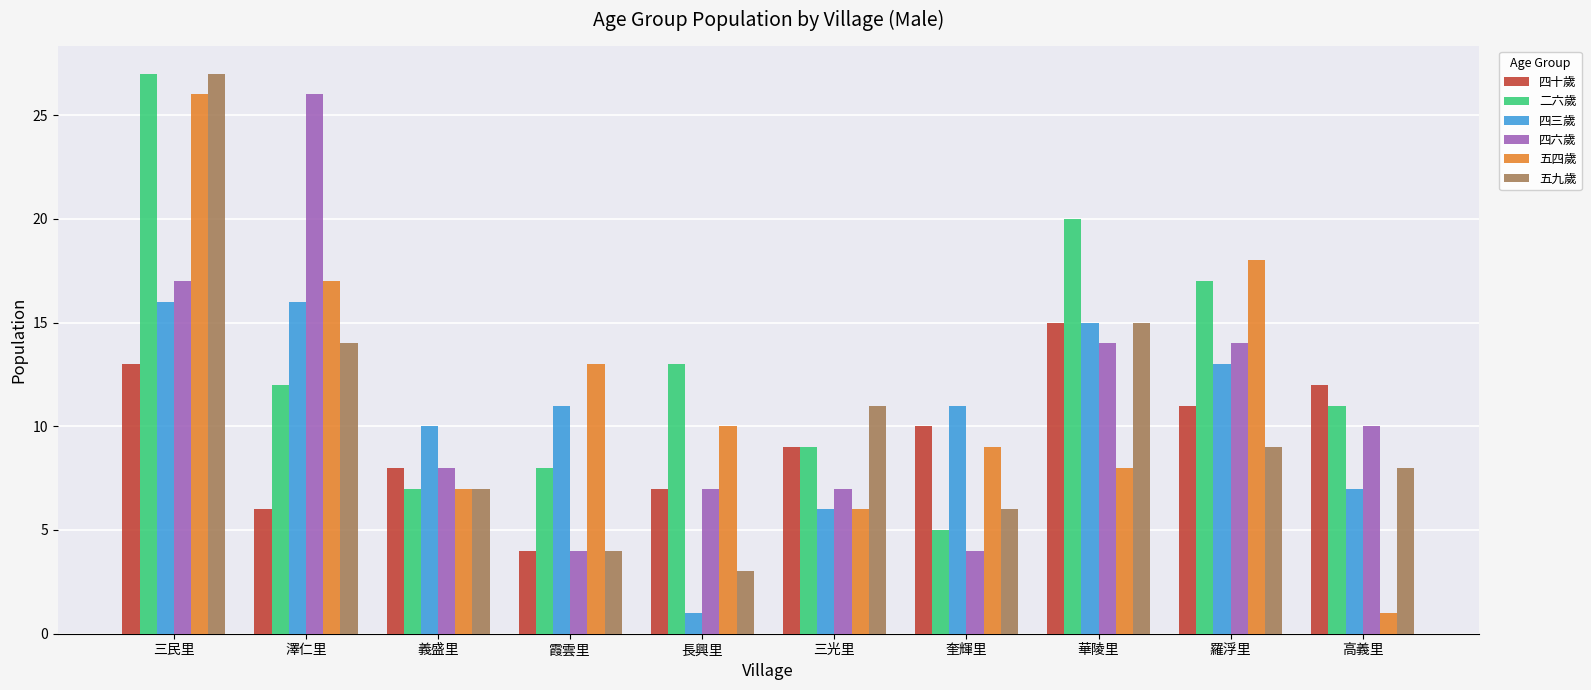

At which label does 四十歲 reach its peak?

華陵里